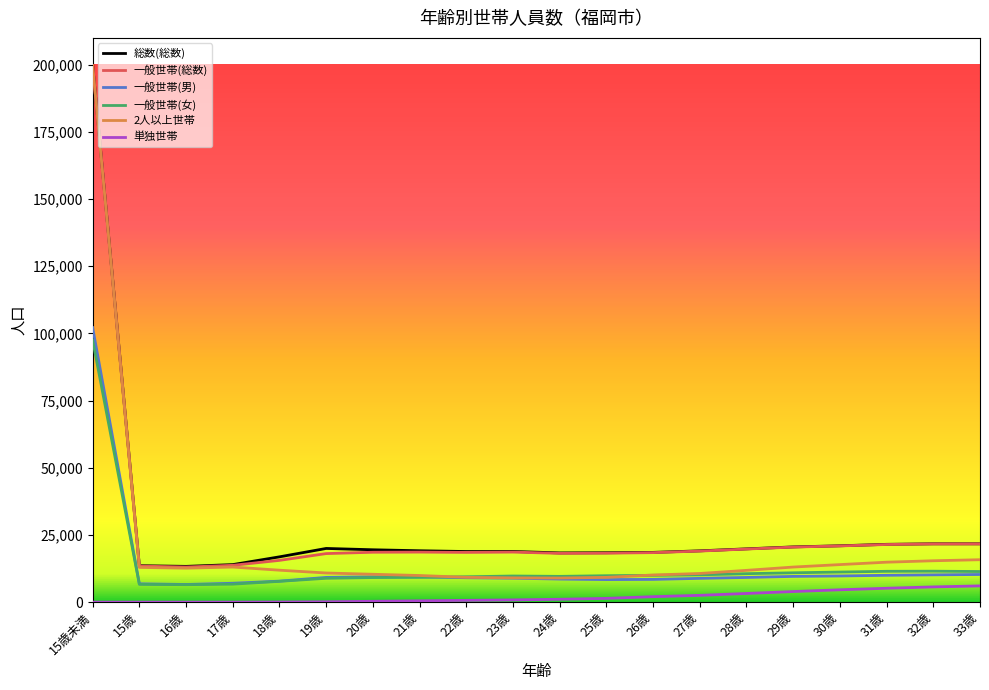

At which category does the chart reach its peak across all series?

15歳未満